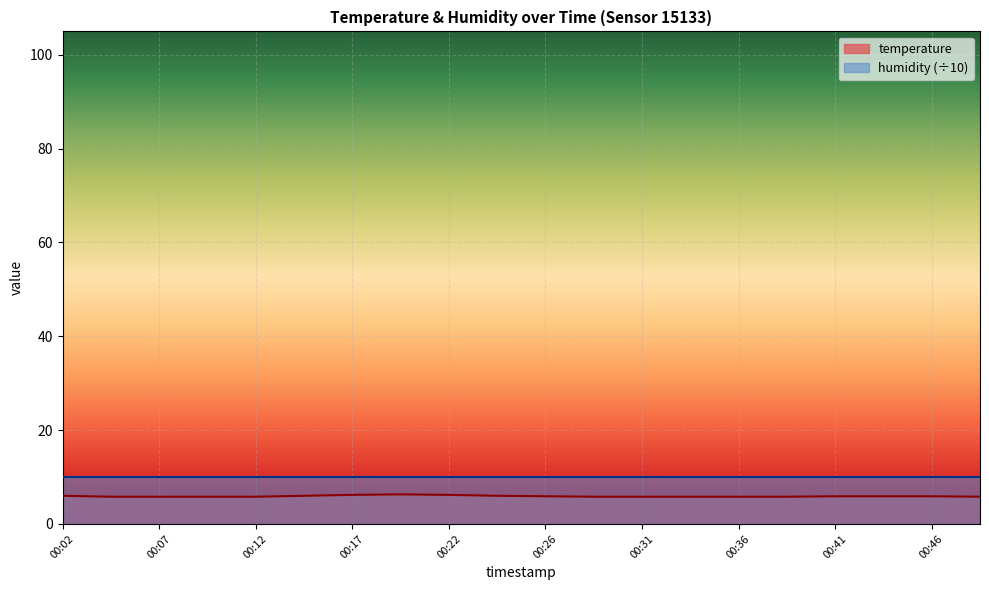

What is the minimum value shown in the chart?

5.8